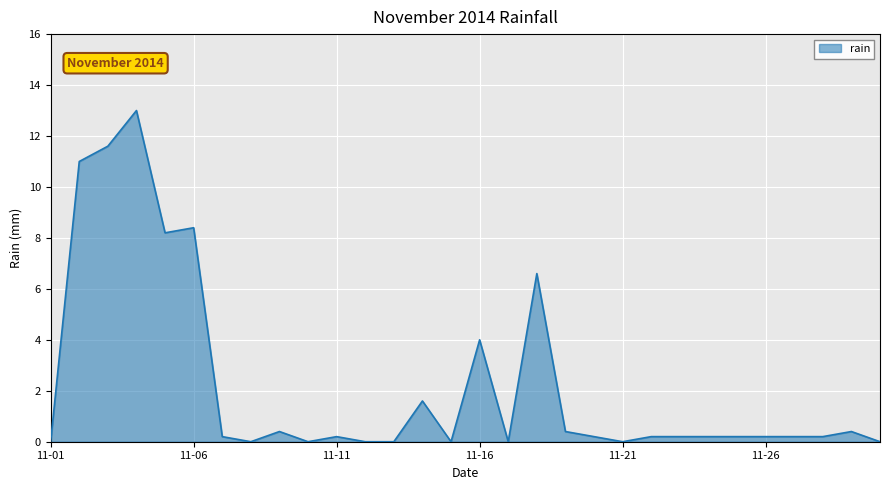

What is the difference between the maximum and minimum values?

13.0